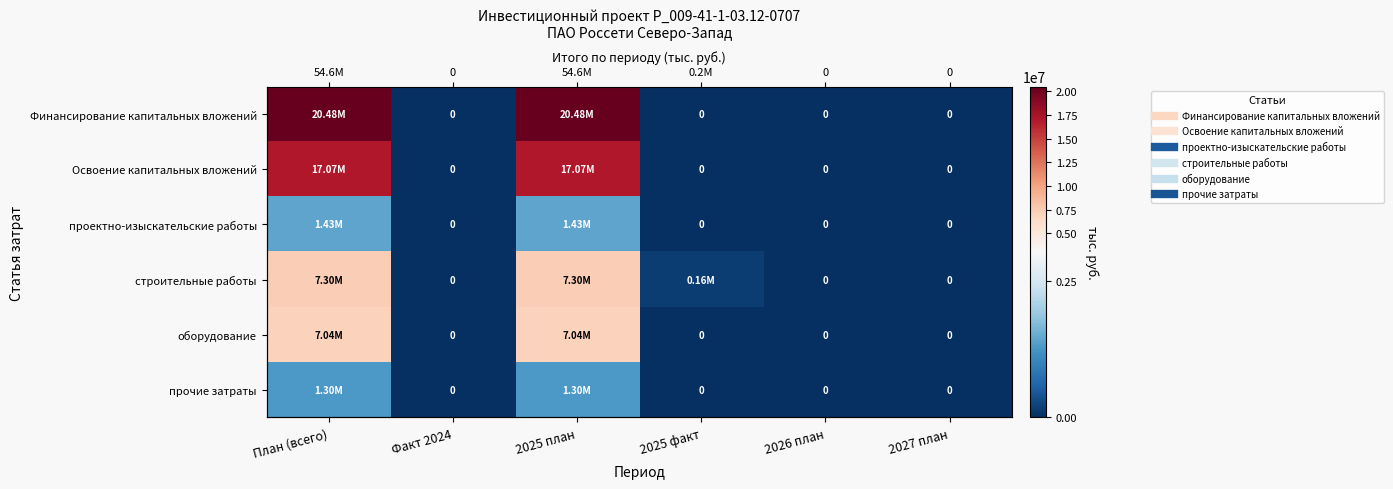

How many values in the оборудование series exceed 0?

2